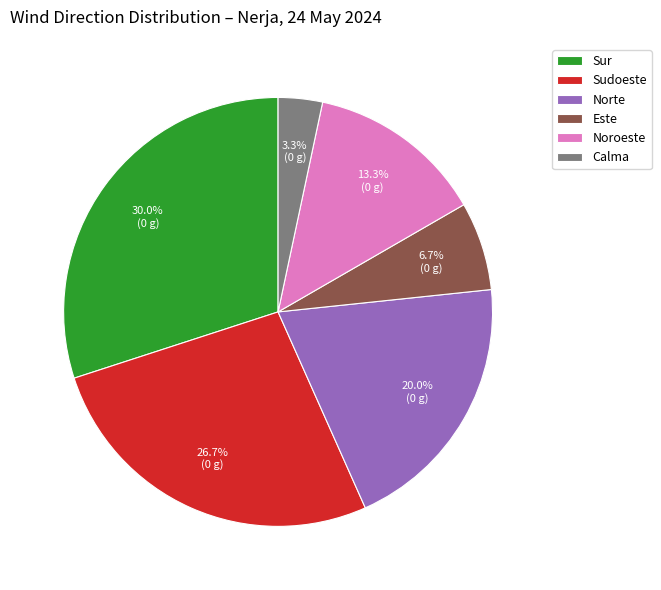

Is it true that Noroeste is 28% of the pie?

False